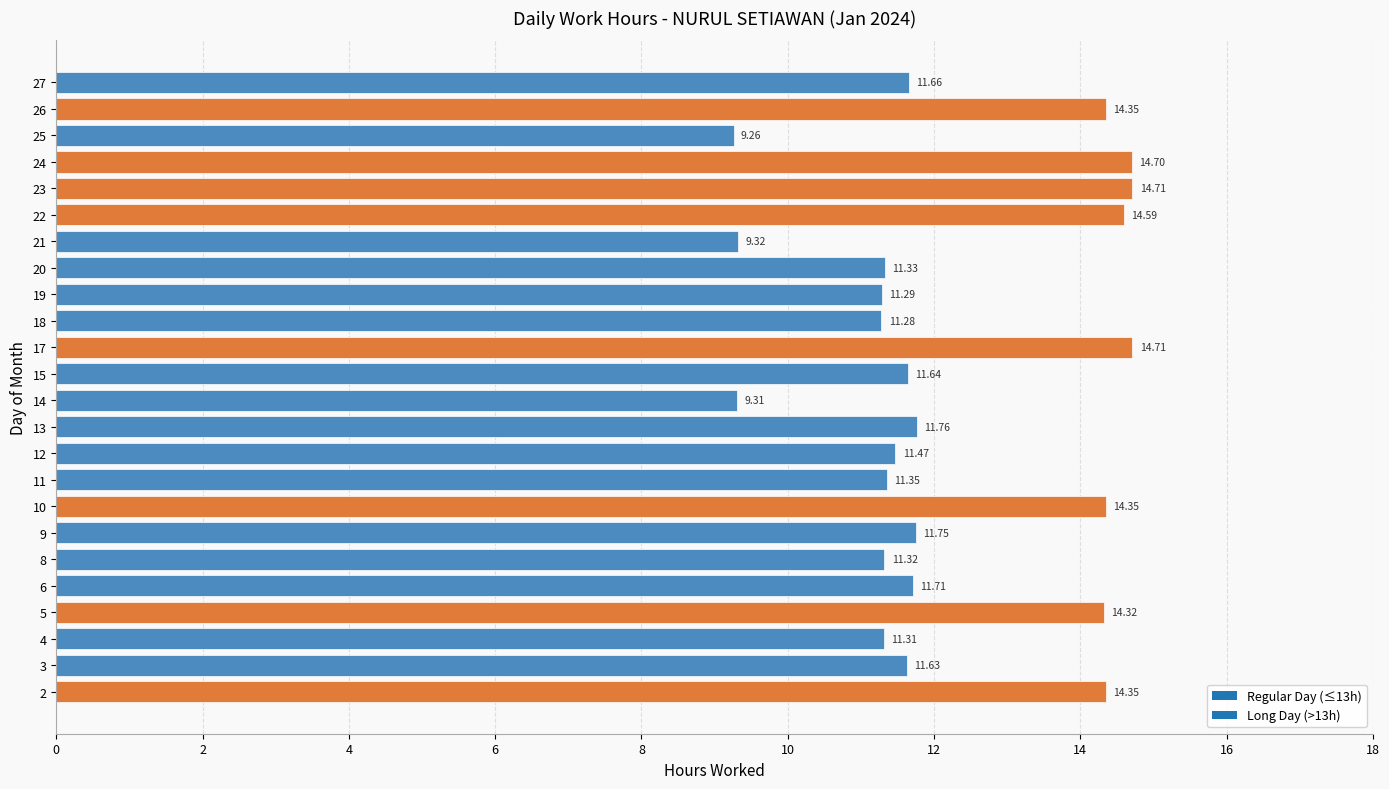

Where is the data nearest to the value 11?

18